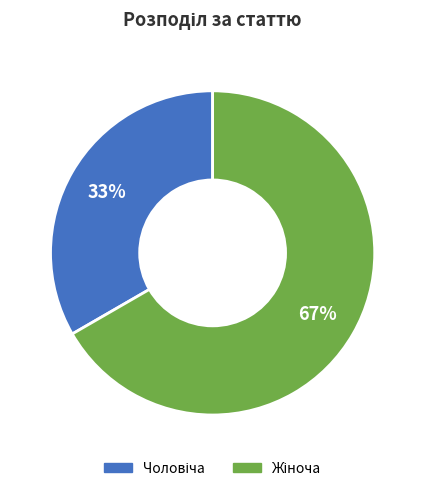

Is there a majority slice in this chart?

Yes